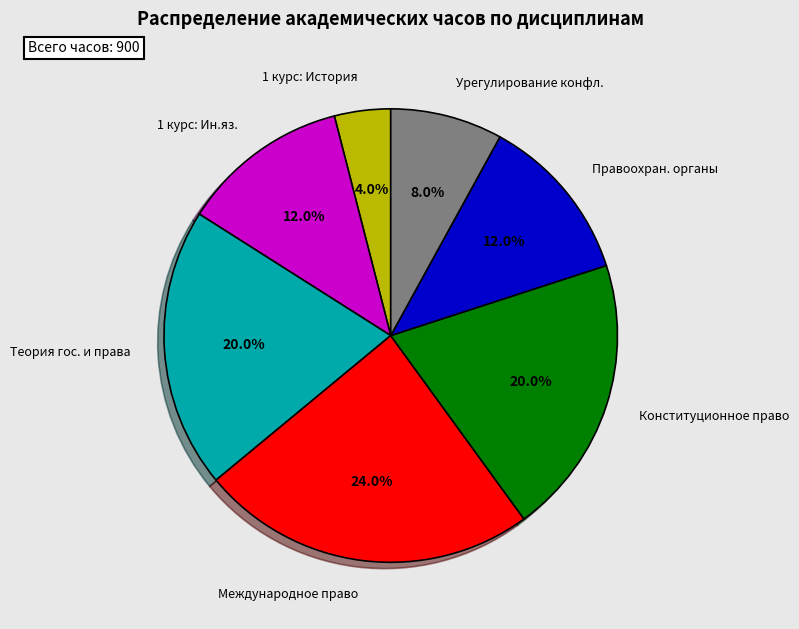

How many slices are in this pie chart?

7